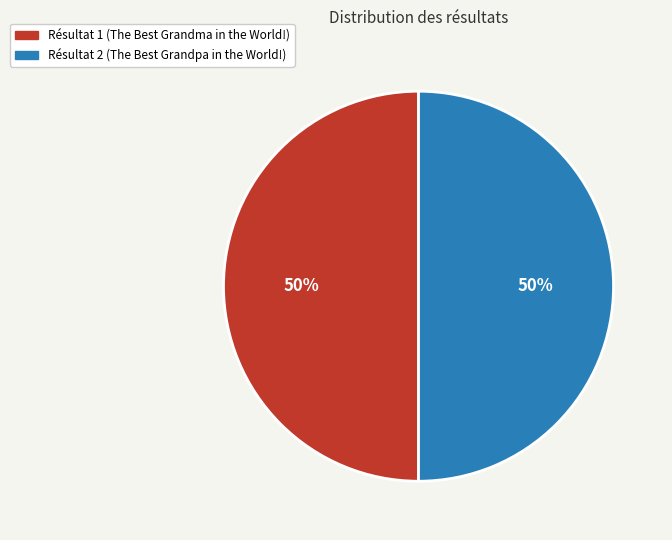

Approximately how many times larger is the value at Résultat 1 (The Best Grandma in the World!) compared to Résultat 2 (The Best Grandpa in the World!)?

1.0